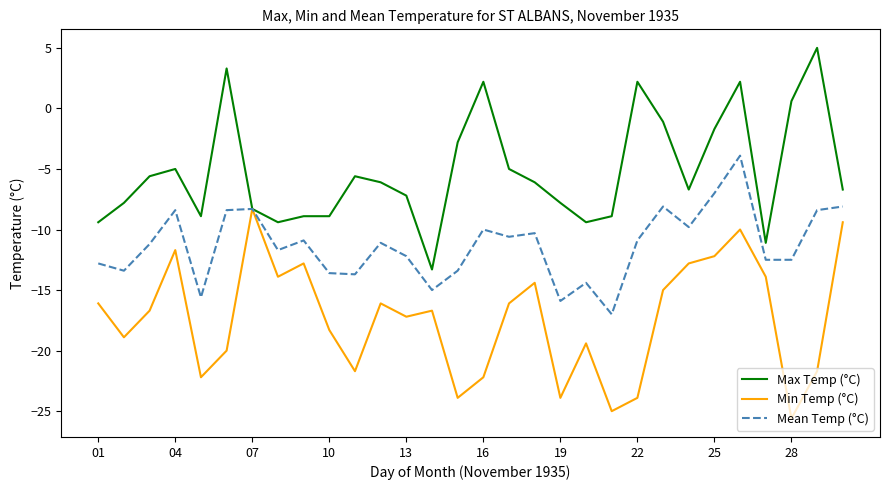

What is the lowest value of the Min Temp (°C) series?

-25.6